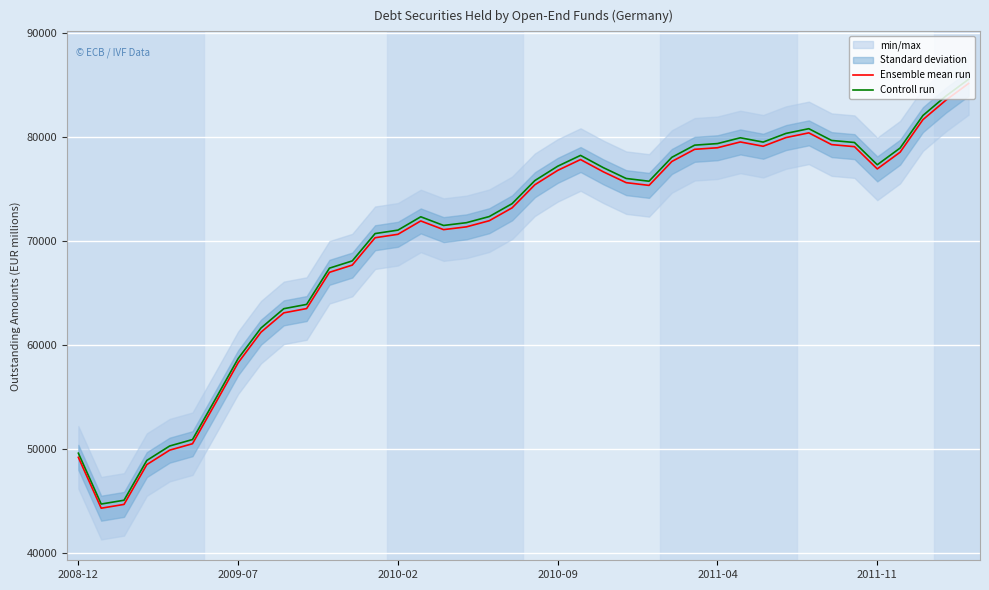

Rank the series by their average value, from highest to lowest.

Controll run, Ensemble mean run